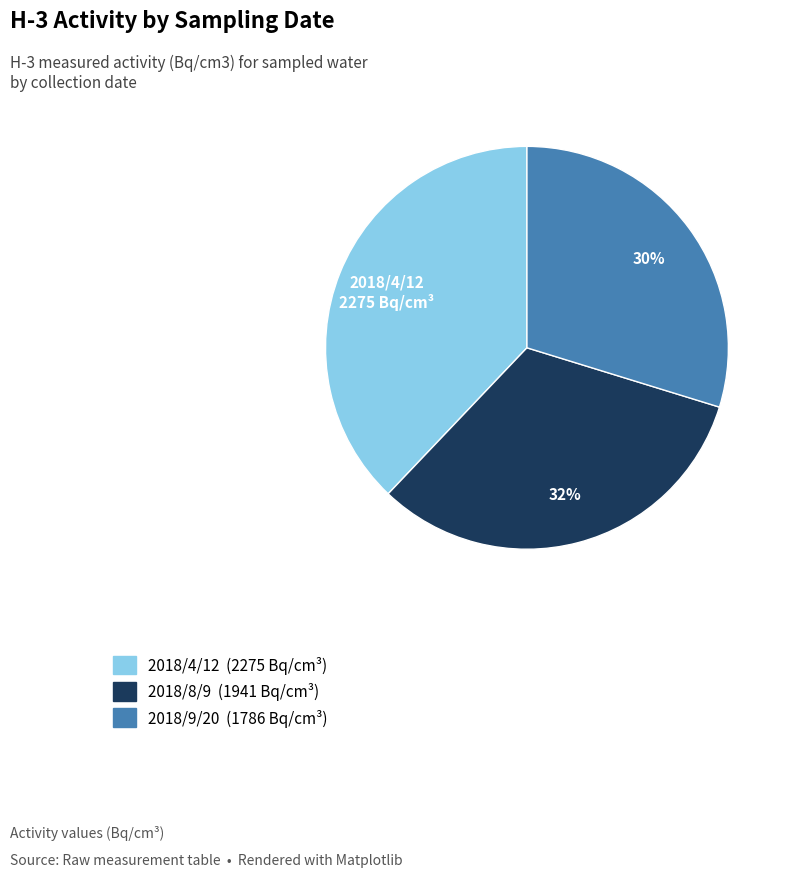

Is there any slice that represents more than half of the pie?

No